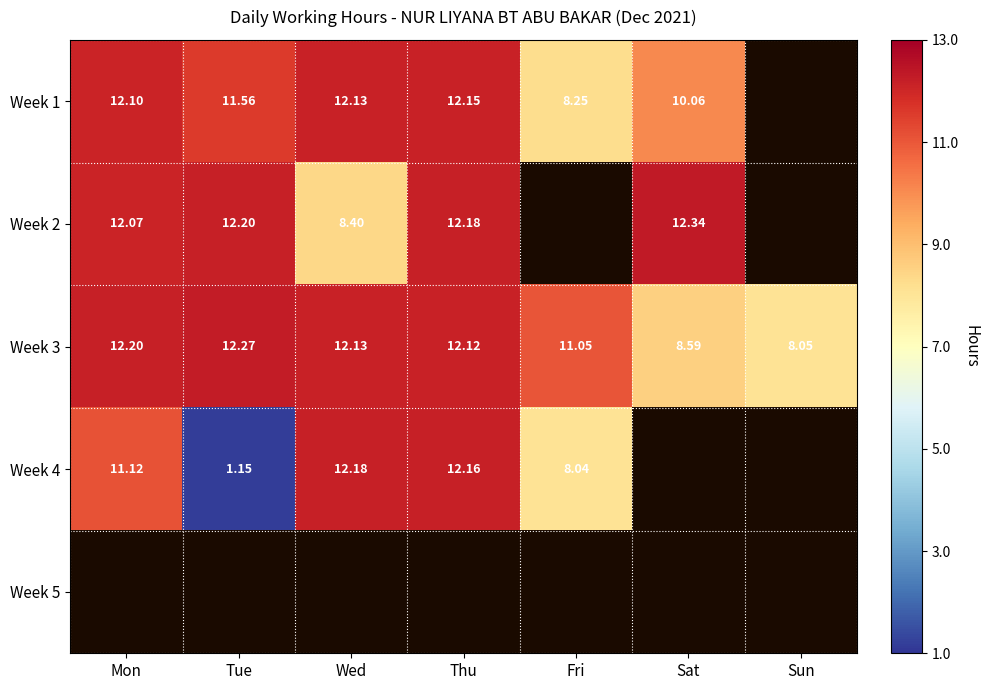

List the labels in order of Week 1 value, smallest first.

Fri, Sat, Tue, Mon, Wed, Thu, Sun